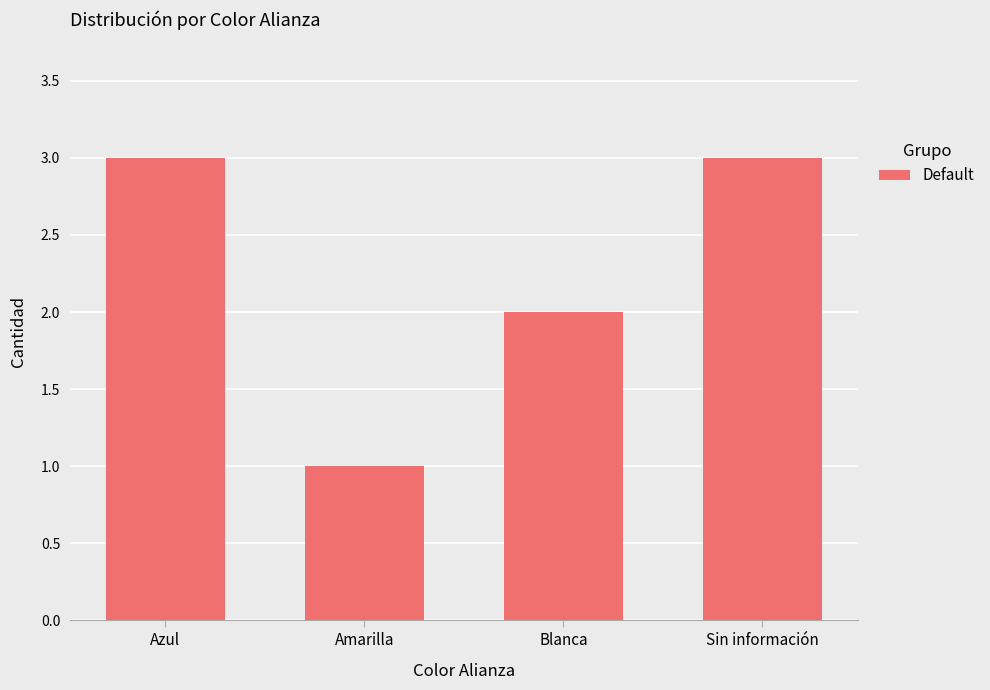

How many values are below 3?

2